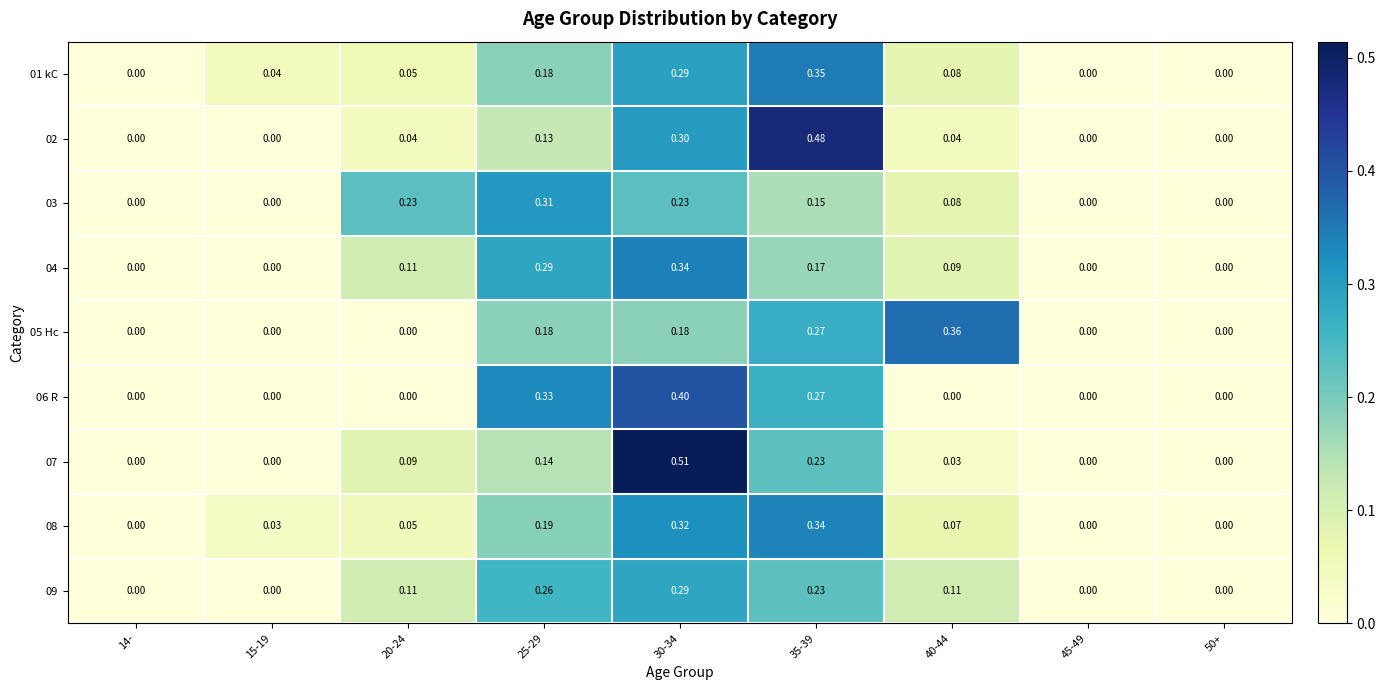

Is the value of 03 at 35-39 greater than the value of 04 at 25-29?

No